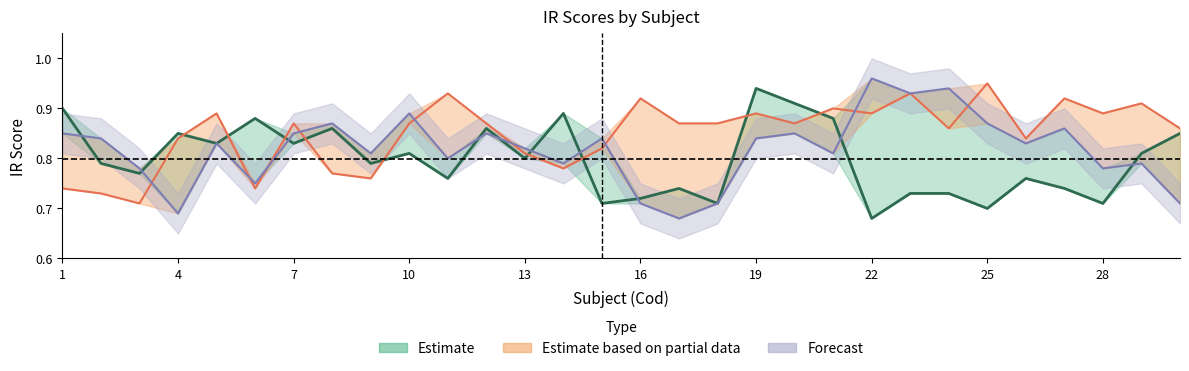

True or false: IR1 and IR2 intersect in this chart.

True